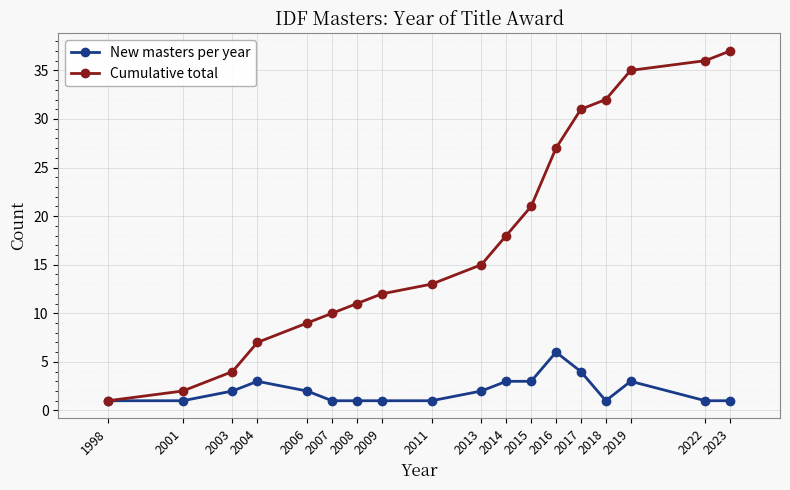

Reading left to right, list all the values displayed in this chart.

New masters per year: 1	1	2	3	2	1	1	1	1	2	3	3	6	4	1	3	1	1
Cumulative total: 1	2	4	7	9	10	11	12	13	15	18	21	27	31	32	35	36	37